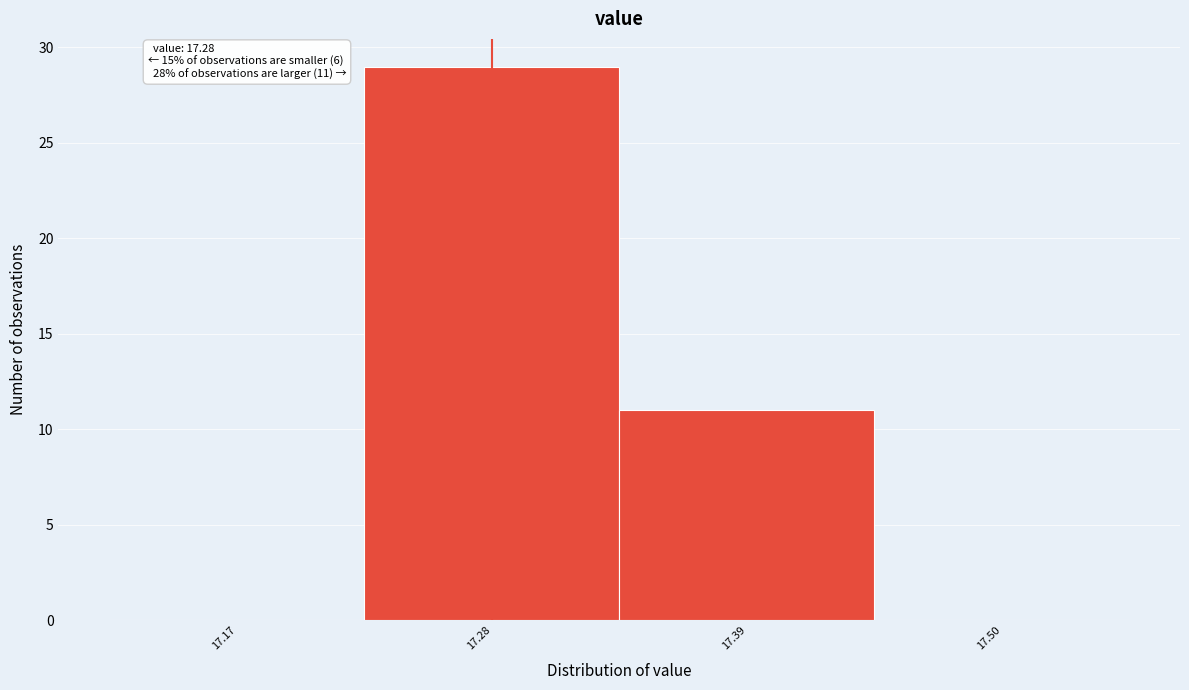

Which range on the x-axis has the tallest bar?

17.22 to 17.34